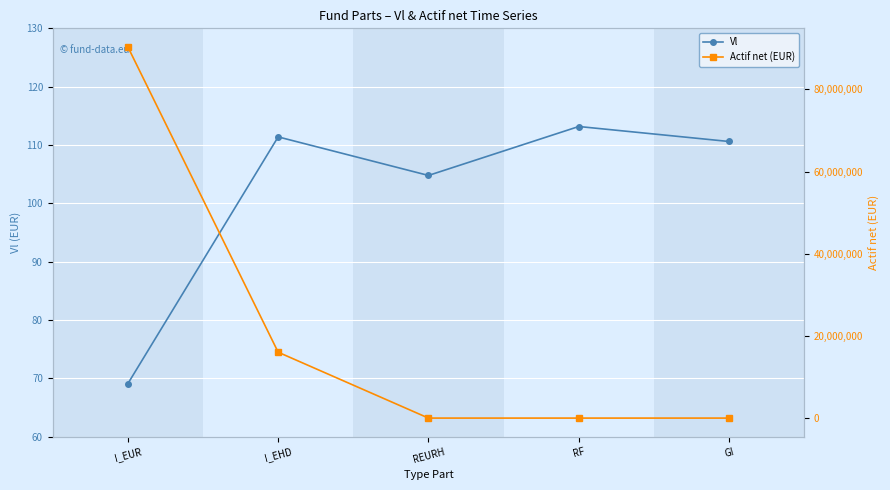

Is the value of Vl at I_EUR greater than the value of Actif net (EUR) at I_EHD?

No